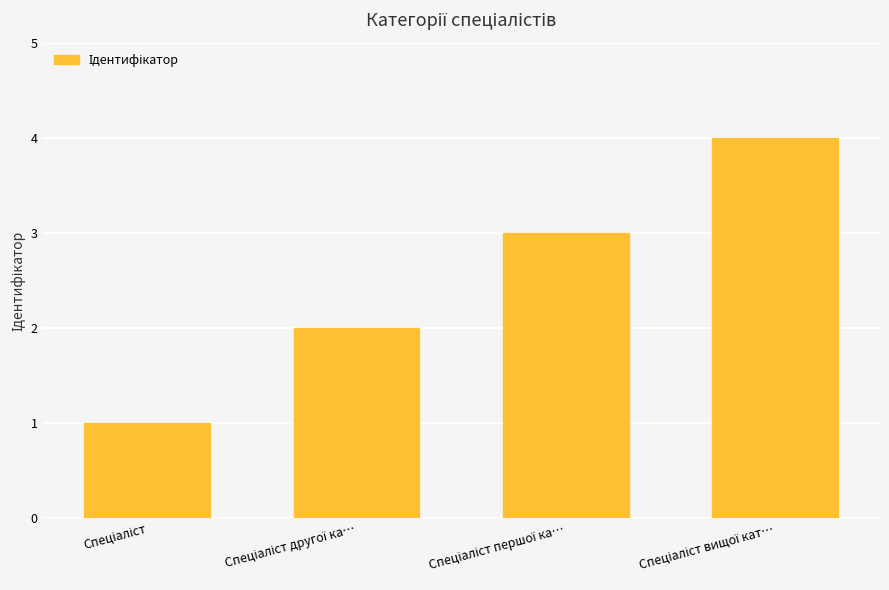

What is the difference between the maximum and minimum values?

3